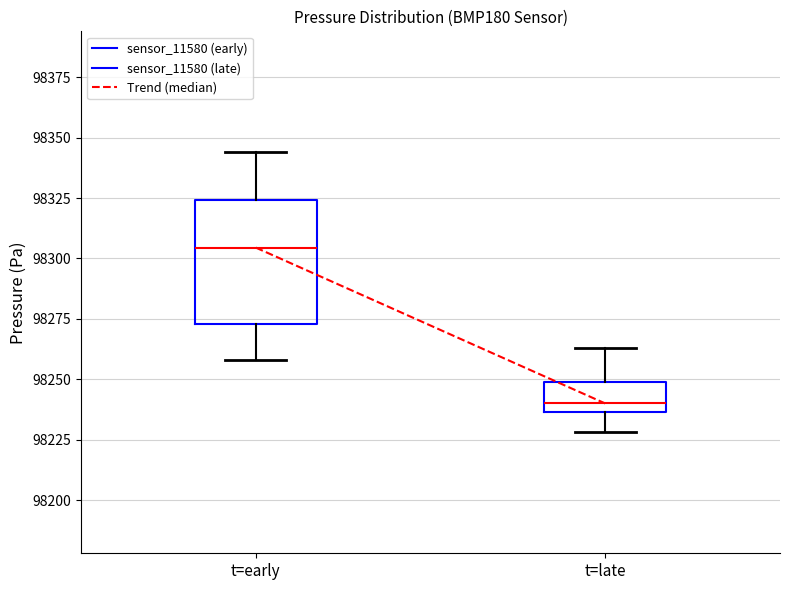

Where is the upper edge of the box for t=early on the y-axis? The values are not printed on the chart, so give them approximately, as read against the axis.

98325